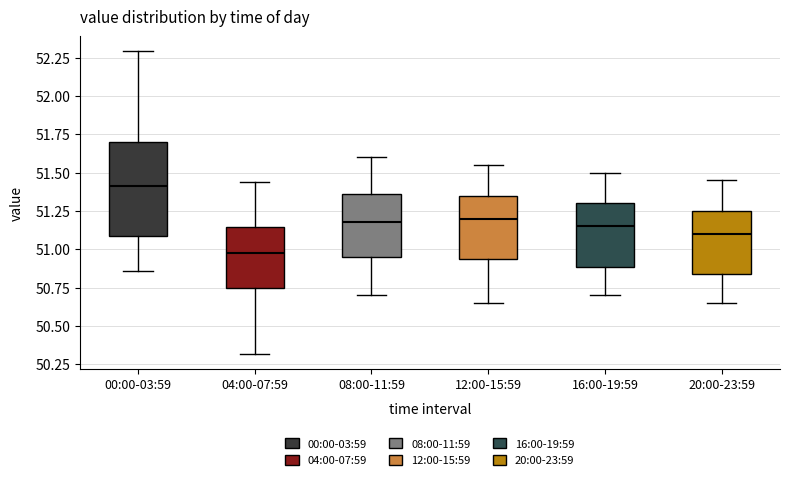

Reading left to right, read every box against the y-axis: the position of its median line, the range the box covers, and the ends of its whiskers. The values are not printed on the chart, so give them approximately, as read against the axis.

00:00-03:59: median 51.40, box 51.10 to 51.70, whiskers 50.85 to 52.30
04:00-07:59: median 51.00, box 50.75 to 51.15, whiskers 50.30 to 51.45
08:00-11:59: median 51.20, box 50.95 to 51.35, whiskers 50.70 to 51.60
12:00-15:59: median 51.20, box 50.95 to 51.35, whiskers 50.65 to 51.55
16:00-19:59: median 51.15, box 50.90 to 51.30, whiskers 50.70 to 51.50
20:00-23:59: median 51.10, box 50.85 to 51.25, whiskers 50.65 to 51.45